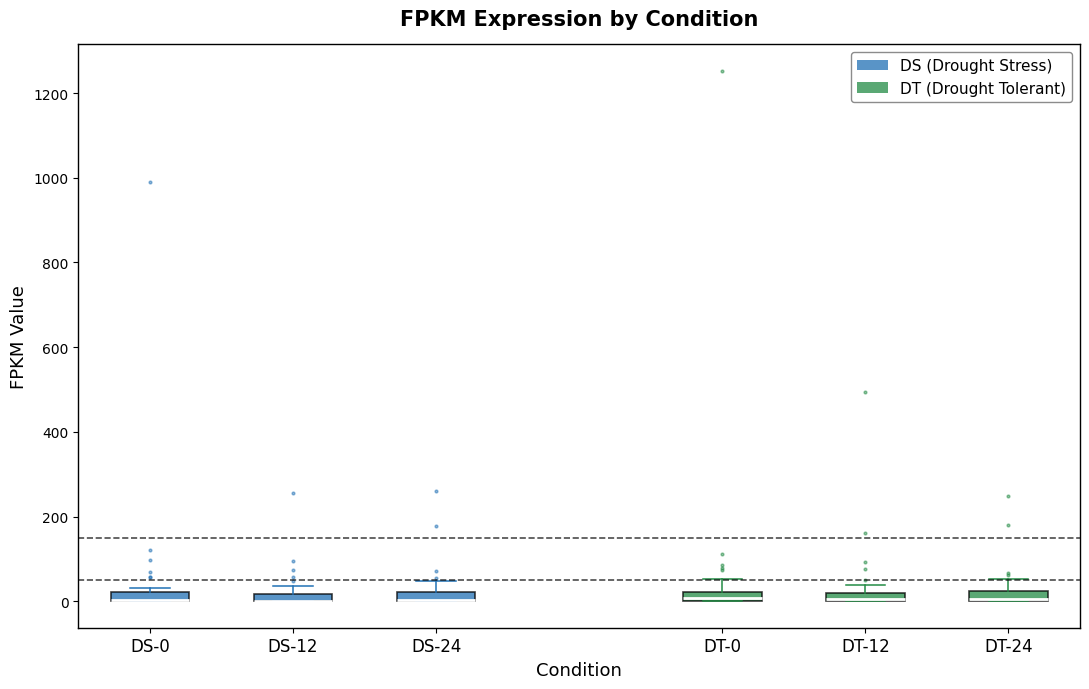

Where is the upper edge of the box for DS-24 on the y-axis? The values are not printed on the chart, so give them approximately, as read against the axis.

20